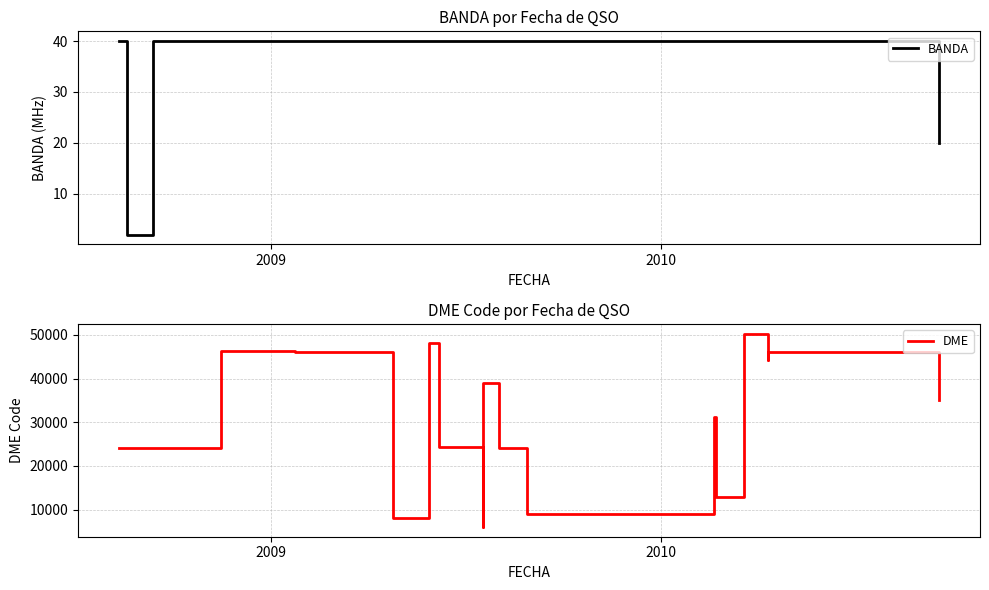

How many series are shown in this chart?

2